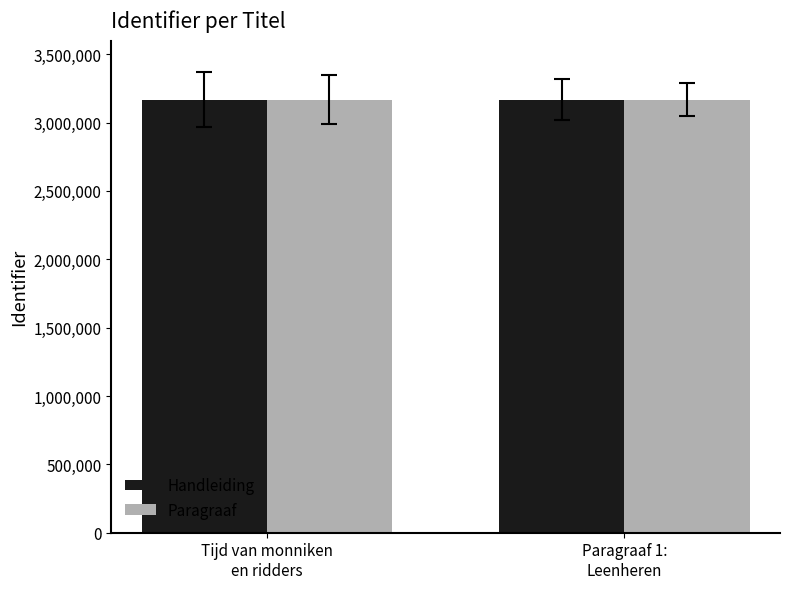

How many data points does each series have?

2